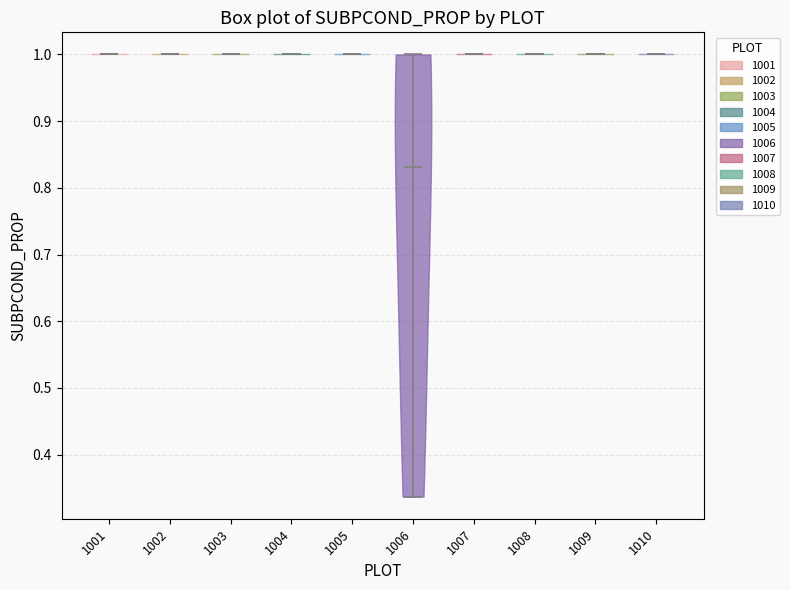

Which violin has the lowest median line?

1006